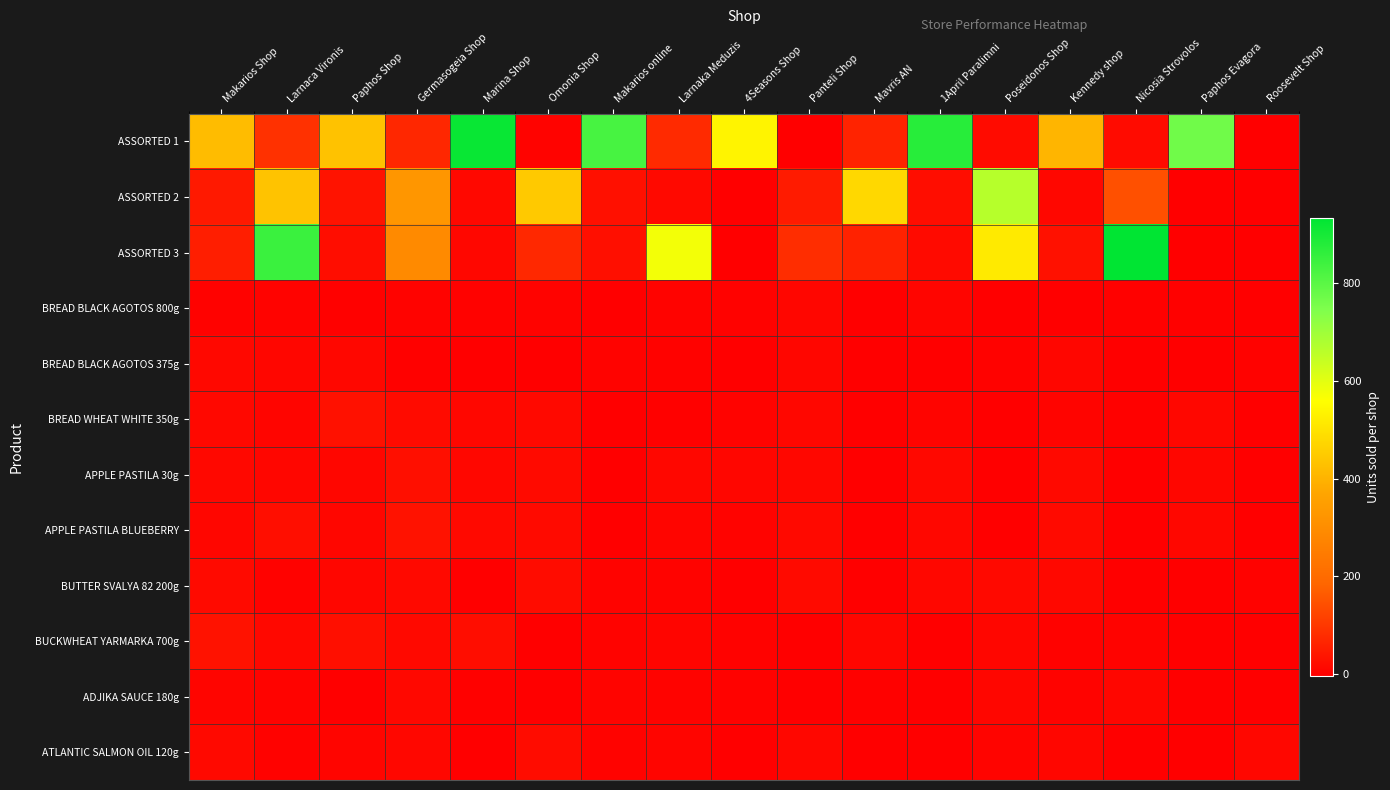

Reading left to right, extract all data points from this chart.

ASSORTED 1: Makarios Shop=418	Larnaca Vironis=89	Paphos Shop=432	Germasogeia Shop=71	Marina Shop=919	Omonia Shop=6	Makarios online=828	Larnaka Meduzis=77	4Seasons Shop=538	Panteli Shop=0	Mavris AN=63	1April Paralimni=874	Poseidonos Shop=19	Kennedy shop=404	Nicosia Strovolos=19	Paphos Evagora=767	Roosevelt Shop=0
ASSORTED 2: Makarios Shop=46	Larnaca Vironis=434	Paphos Shop=34	Germasogeia Shop=327	Marina Shop=15	Omonia Shop=446	Makarios online=29	Larnaka Meduzis=17	4Seasons Shop=0	Panteli Shop=49	Mavris AN=477	1April Paralimni=24	Poseidonos Shop=665	Kennedy shop=12	Nicosia Strovolos=146	Paphos Evagora=0	Roosevelt Shop=0
ASSORTED 3: Makarios Shop=55	Larnaca Vironis=847	Paphos Shop=23	Germasogeia Shop=293	Marina Shop=13	Omonia Shop=72	Makarios online=28	Larnaka Meduzis=575	4Seasons Shop=0	Panteli Shop=82	Mavris AN=61	1April Paralimni=18	Poseidonos Shop=515	Kennedy shop=30	Nicosia Strovolos=933	Paphos Evagora=0	Roosevelt Shop=0
BREAD BLACK AGOTOS 800g: Makarios Shop=3	Larnaca Vironis=5	Paphos Shop=1	Germasogeia Shop=5	Marina Shop=3	Omonia Shop=6	Makarios online=0	Larnaka Meduzis=6	4Seasons Shop=4	Panteli Shop=11	Mavris AN=0	1April Paralimni=9	Poseidonos Shop=0	Kennedy shop=0	Nicosia Strovolos=1	Paphos Evagora=1	Roosevelt Shop=0
BREAD BLACK AGOTOS 375g: Makarios Shop=14	Larnaca Vironis=11	Paphos Shop=13	Germasogeia Shop=2	Marina Shop=0	Omonia Shop=0	Makarios online=6	Larnaka Meduzis=4	4Seasons Shop=0	Panteli Shop=11	Mavris AN=0	1April Paralimni=-1	Poseidonos Shop=3	Kennedy shop=11	Nicosia Strovolos=0	Paphos Evagora=0	Roosevelt Shop=3
BREAD WHEAT WHITE 350g: Makarios Shop=14	Larnaca Vironis=8	Paphos Shop=30	Germasogeia Shop=19	Marina Shop=13	Omonia Shop=16	Makarios online=0	Larnaka Meduzis=1	4Seasons Shop=6	Panteli Shop=13	Mavris AN=0	1April Paralimni=7	Poseidonos Shop=0	Kennedy shop=7	Nicosia Strovolos=2	Paphos Evagora=12	Roosevelt Shop=0
APPLE PASTILA 30g: Makarios Shop=14	Larnaca Vironis=11	Paphos Shop=10	Germasogeia Shop=27	Marina Shop=13	Omonia Shop=18	Makarios online=0	Larnaka Meduzis=12	4Seasons Shop=10	Panteli Shop=13	Mavris AN=0	1April Paralimni=15	Poseidonos Shop=0	Kennedy shop=16	Nicosia Strovolos=0	Paphos Evagora=10	Roosevelt Shop=0
APPLE PASTILA BLUEBERRY: Makarios Shop=11	Larnaca Vironis=26	Paphos Shop=11	Germasogeia Shop=32	Marina Shop=16	Omonia Shop=18	Makarios online=0	Larnaka Meduzis=9	4Seasons Shop=6	Panteli Shop=16	Mavris AN=0	1April Paralimni=13	Poseidonos Shop=0	Kennedy shop=18	Nicosia Strovolos=0	Paphos Evagora=13	Roosevelt Shop=0
BUTTER SVALYA 82 200g: Makarios Shop=18	Larnaca Vironis=4	Paphos Shop=10	Germasogeia Shop=17	Marina Shop=0	Omonia Shop=21	Makarios online=6	Larnaka Meduzis=6	4Seasons Shop=0	Panteli Shop=18	Mavris AN=0	1April Paralimni=13	Poseidonos Shop=17	Kennedy shop=14	Nicosia Strovolos=0	Paphos Evagora=0	Roosevelt Shop=4
BUCKWHEAT YARMARKA 700g: Makarios Shop=33	Larnaca Vironis=15	Paphos Shop=27	Germasogeia Shop=17	Marina Shop=23	Omonia Shop=0	Makarios online=6	Larnaka Meduzis=9	4Seasons Shop=4	Panteli Shop=0	Mavris AN=10	1April Paralimni=0	Poseidonos Shop=11	Kennedy shop=4	Nicosia Strovolos=6	Paphos Evagora=0	Roosevelt Shop=0
ADJIKA SAUCE 180g: Makarios Shop=8	Larnaca Vironis=6	Paphos Shop=0	Germasogeia Shop=14	Marina Shop=1	Omonia Shop=0	Makarios online=7	Larnaka Meduzis=5	4Seasons Shop=3	Panteli Shop=0	Mavris AN=2	1April Paralimni=0	Poseidonos Shop=10	Kennedy shop=6	Nicosia Strovolos=10	Paphos Evagora=0	Roosevelt Shop=0
ATLANTIC SALMON OIL 120g: Makarios Shop=16	Larnaca Vironis=4	Paphos Shop=8	Germasogeia Shop=12	Marina Shop=0	Omonia Shop=22	Makarios online=6	Larnaka Meduzis=8	4Seasons Shop=0	Panteli Shop=13	Mavris AN=0	1April Paralimni=-3	Poseidonos Shop=7	Kennedy shop=11	Nicosia Strovolos=0	Paphos Evagora=0	Roosevelt Shop=12